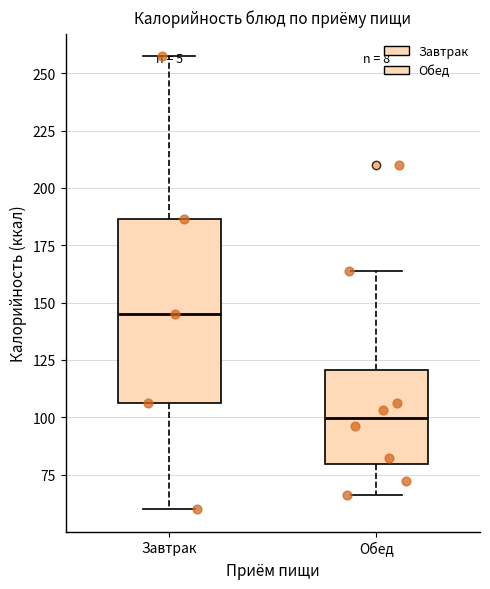

Which box has the highest median line?

Завтрак